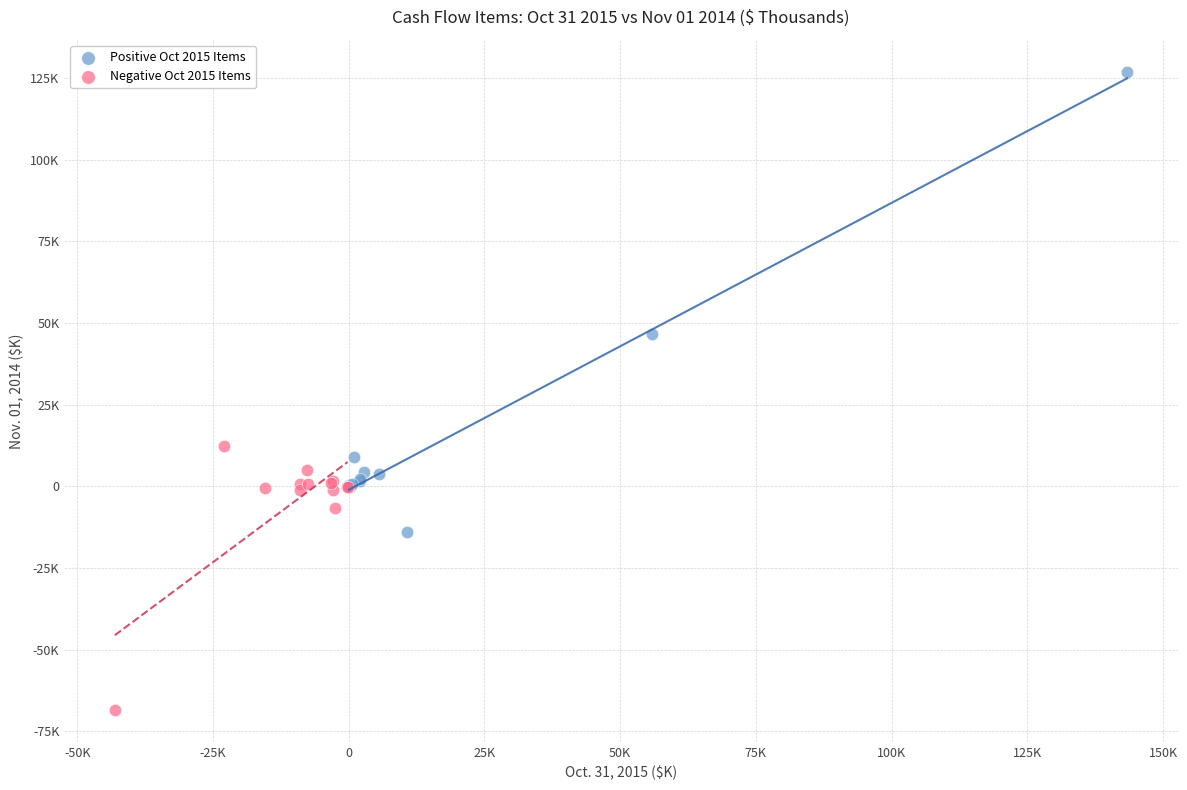

Which series has the widest spread of Y values?

Positive Oct 2015 Items